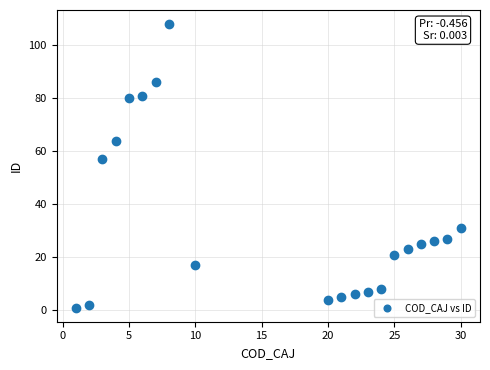

What is the range of X values (max minus min)?

29